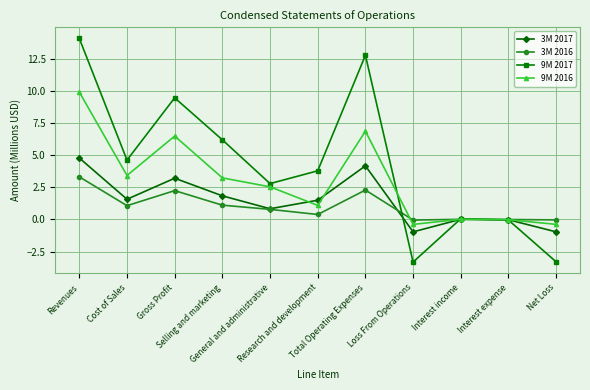

What are all the series names shown in the legend?

3M 2017, 3M 2016, 9M 2017, 9M 2016